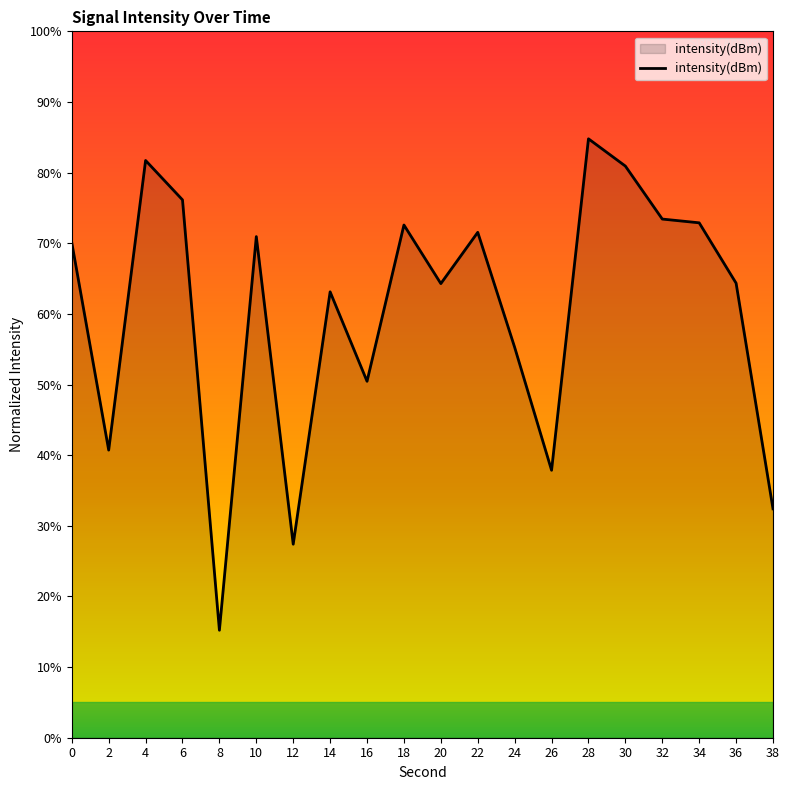

What is the difference between the second highest and minimum values?

66.5